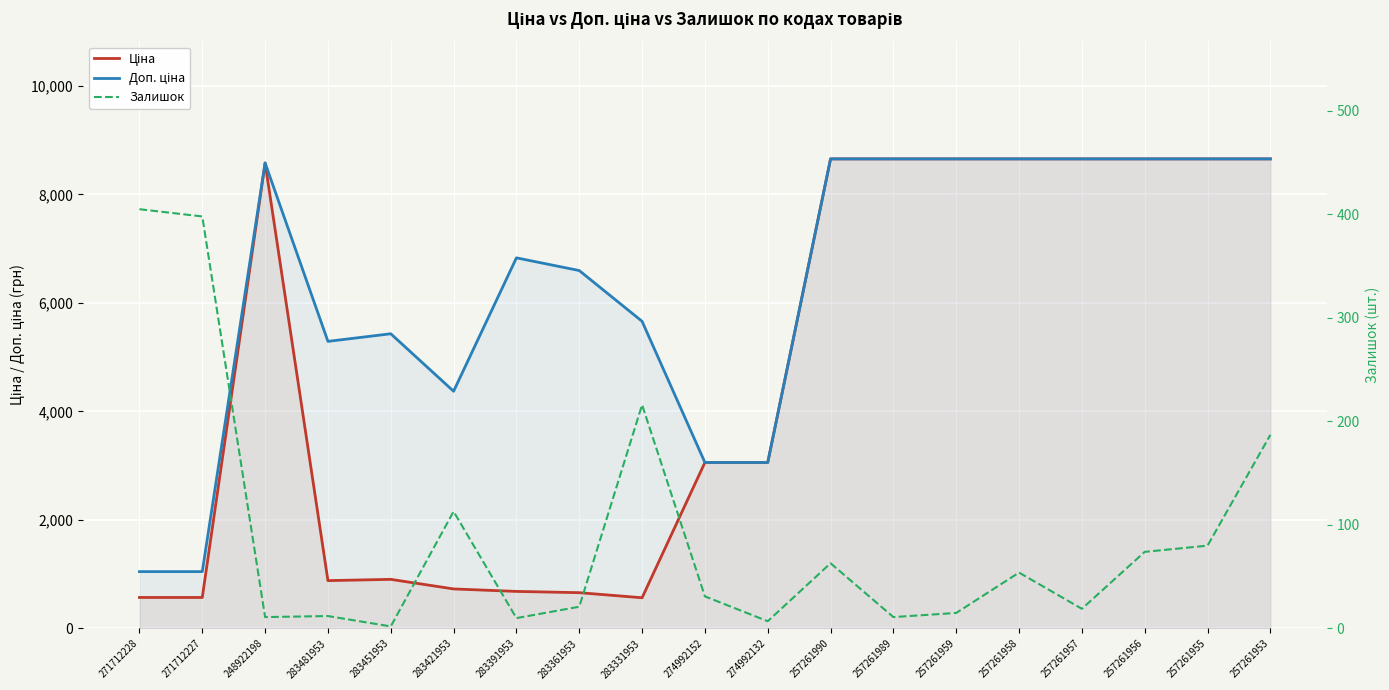

What is the value of the Залишок point at the 4th from the left?

12.0